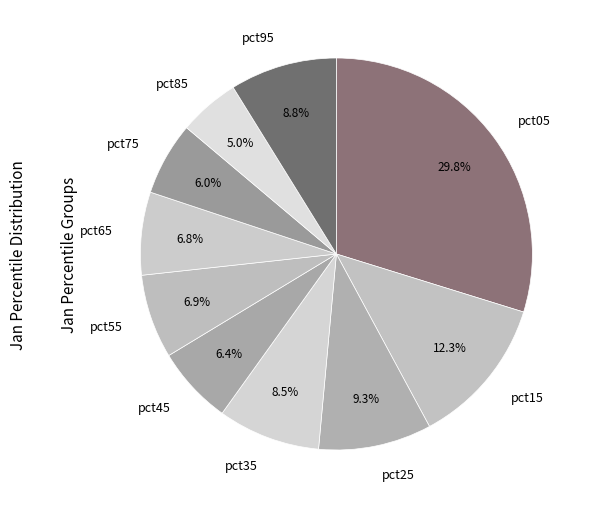

What is the smallest slice in the pie chart?

pct85